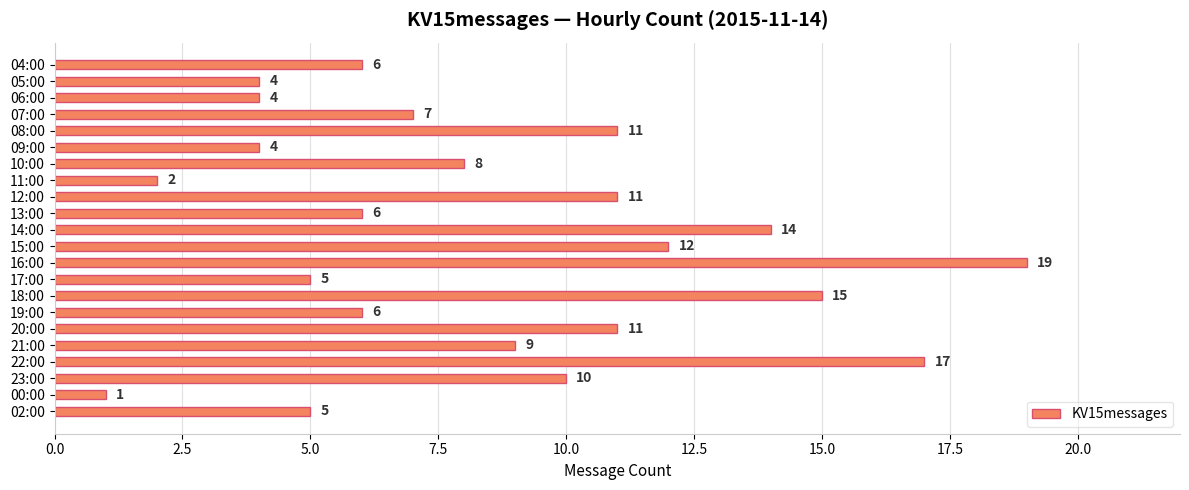

Which label corresponds to the smallest value in the chart?

00:00